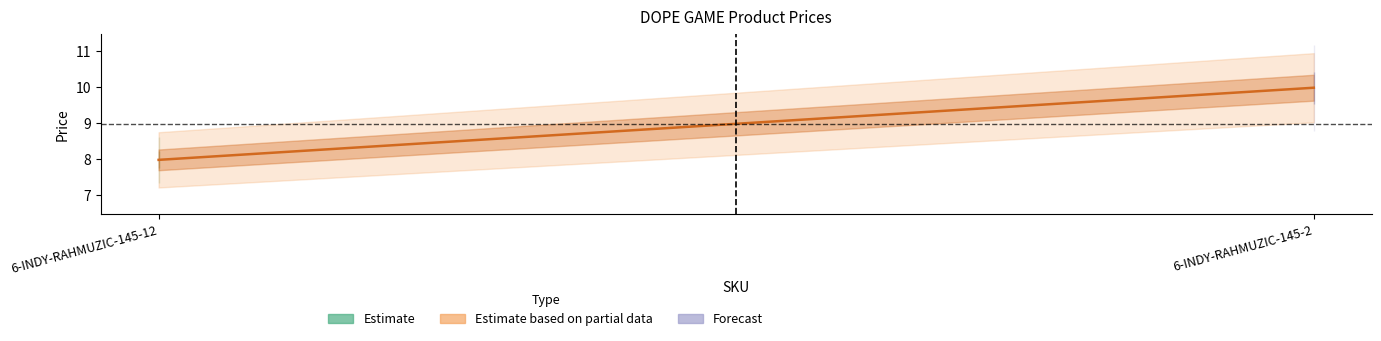

What is the smallest value displayed?

8.0